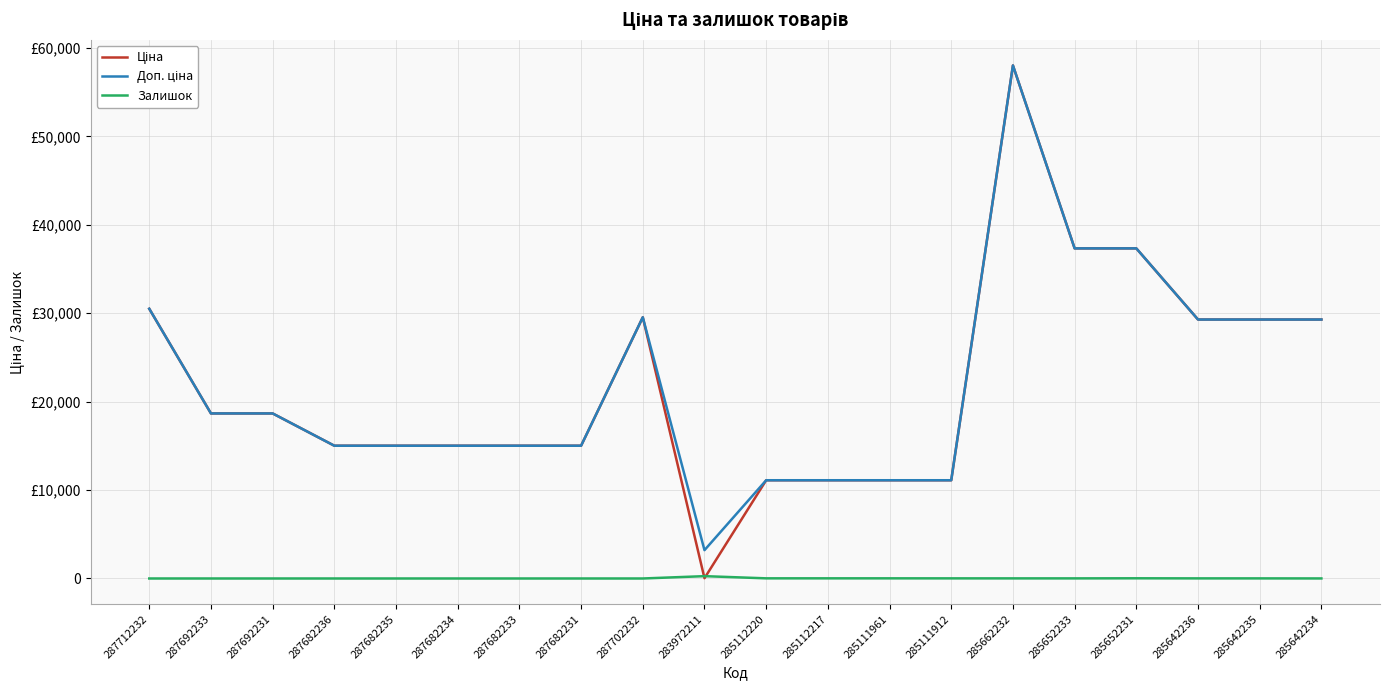

Reading left to right, list all the values displayed in this chart.

Ціна: 287712232=30512.3	287692233=18671.5	287692231=18671.5	287682236=15019.2	287682235=15019.2	287682234=15019.2	287682233=15019.2	287682231=15019.2	287702232=29548.9	283972211=32.0	285112220=11113.6	285112217=11113.6	285111961=11113.6	285111912=11113.6	285662232=58037.0	285652233=37343.0	285652231=37343.0	285642236=29294.9	285642235=29294.9	285642234=29294.9
Доп. ціна: 287712232=30512.3	287692233=18671.5	287692231=18671.5	287682236=15019.2	287682235=15019.2	287682234=15019.2	287682233=15019.2	287682231=15019.2	287702232=29548.9	283972211=3205.0	285112220=11113.6	285112217=11113.6	285111961=11113.6	285111912=11113.6	285662232=58037.0	285652233=37343.0	285652231=37343.0	285642236=29294.9	285642235=29294.9	285642234=29294.9
Залишок: 287712232=0.0	287692233=0.0	287692231=0.0	287682236=0.0	287682235=0.0	287682234=0.0	287682233=0.0	287682231=0.0	287702232=0.0	283972211=264.0	285112220=17.0	285112217=17.0	285111961=17.0	285111912=14.0	285662232=12.0	285652233=12.0	285652231=22.0	285642236=12.0	285642235=11.0	285642234=5.0